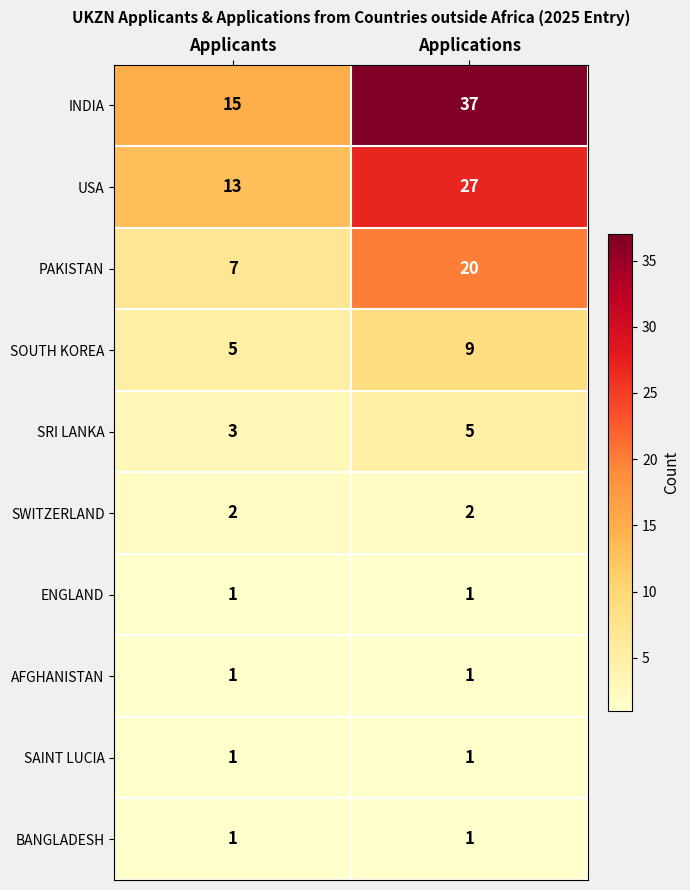

Reading left to right, list all the values displayed in this chart.

INDIA: 15	37
USA: 13	27
PAKISTAN: 7	20
SOUTH KOREA: 5	9
SRI LANKA: 3	5
SWITZERLAND: 2	2
ENGLAND: 1	1
AFGHANISTAN: 1	1
SAINT LUCIA: 1	1
BANGLADESH: 1	1